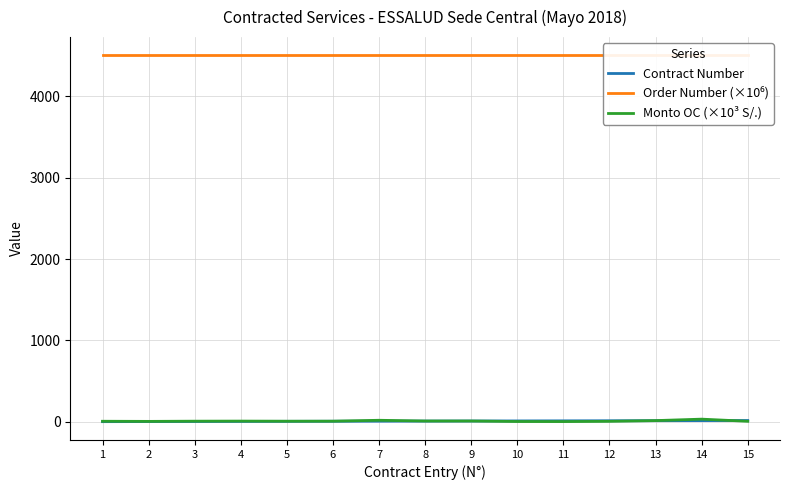

Reading left to right, transcribe all the data shown in this chart.

Contract Number: 1=1.0	2=2.0	3=3.0	4=4.0	5=5.0	6=6.0	7=7.0	8=8.0	9=9.0	10=10.0	11=11.0	12=12.0	13=13.0	14=14.0	15=15.0
Order Number (×10⁶): 1=4503.1	2=4503.1	3=4503.1	4=4503.1	5=4503.1	6=4503.1	7=4503.1	8=4503.1	9=4503.1	10=4503.1	11=4503.1	12=4503.1	13=4503.1	14=4503.1	15=4503.1
Monto OC (×10³ S/.): 1=6.0	2=4.5	3=7.0	4=8.0	5=6.5	6=7.0	7=18.0	8=9.0	9=9.0	10=2.8	11=2.0	12=5.0	13=14.0	14=32.0	15=5.4